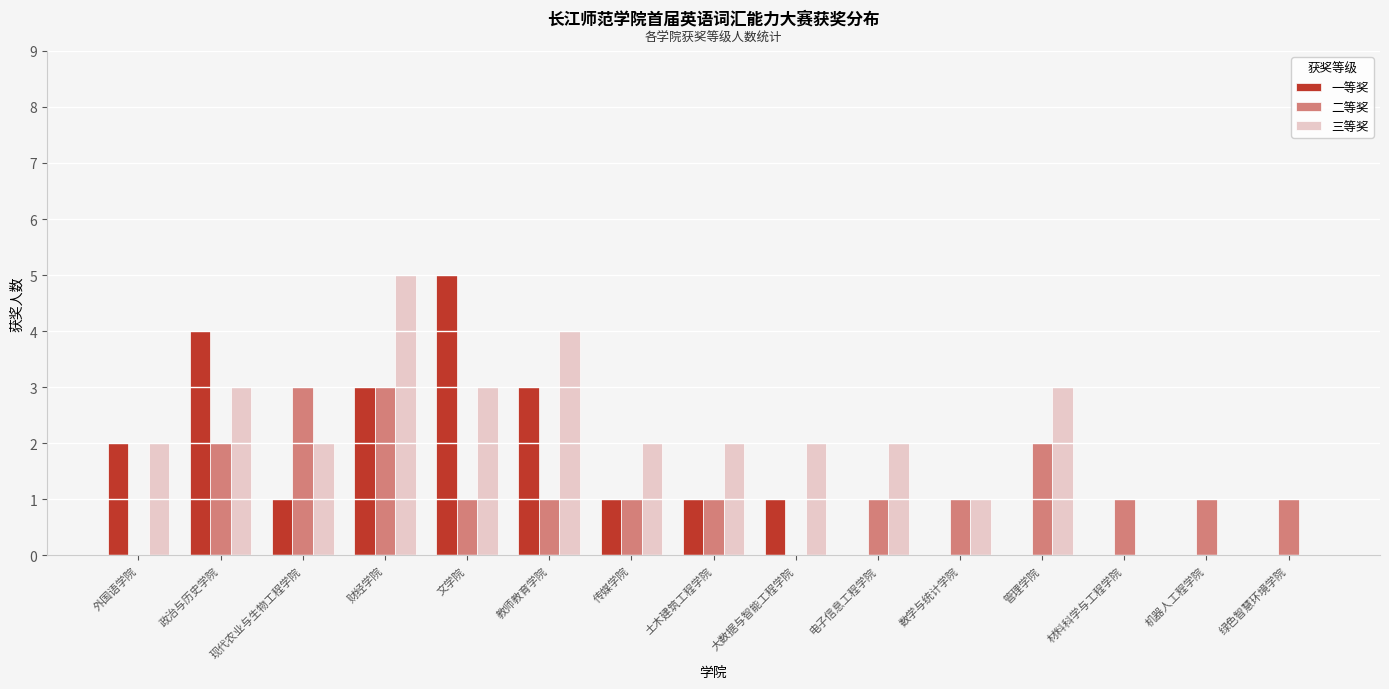

What is the sum of all 三等奖 values?

31